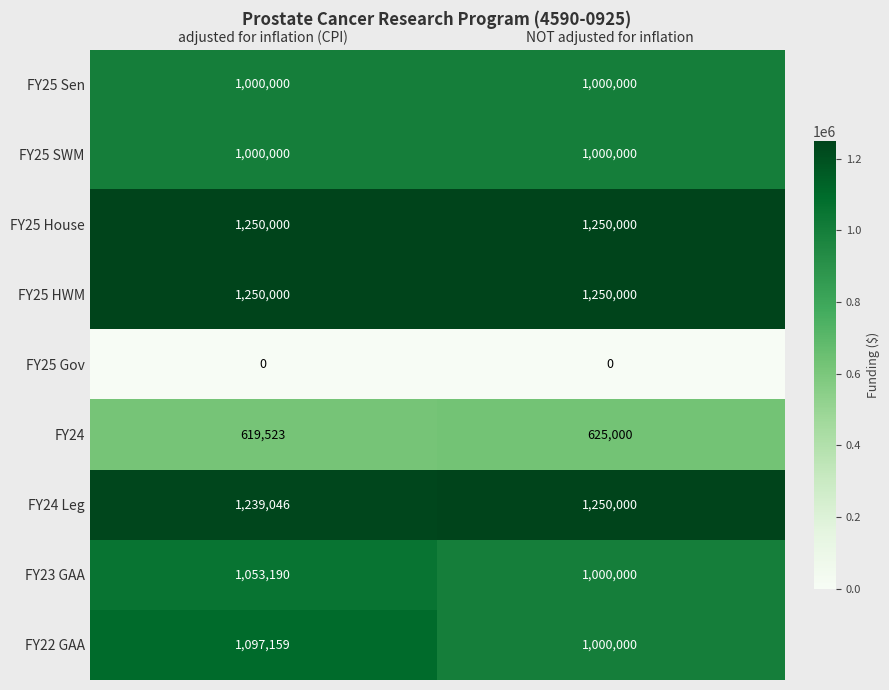

Reading left to right, transcribe all the data shown in this chart.

FY25 Sen: 1000000	1000000
FY25 SWM: 1000000	1000000
FY25 House: 1250000	1250000
FY25 HWM: 1250000	1250000
FY25 Gov: 0	0
FY24: 619523	625000
FY24 Leg: 1239046	1250000
FY23 GAA: 1053190	1000000
FY22 GAA: 1097159	1000000